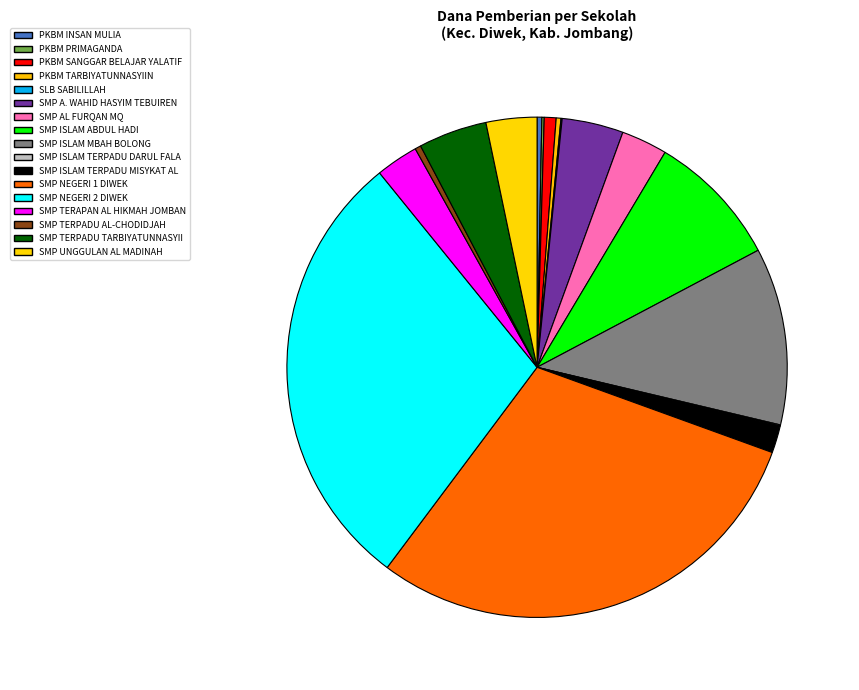

How many slices are in this pie chart?

17